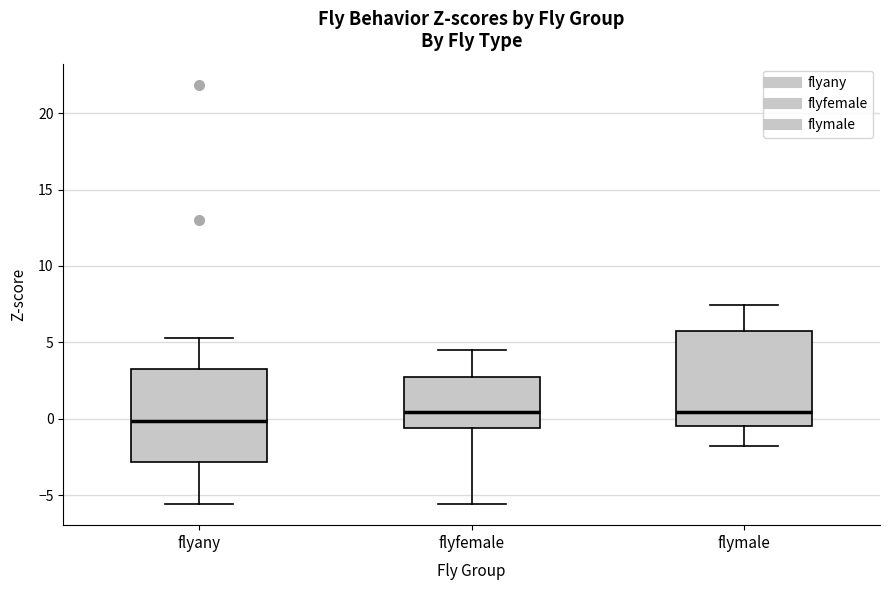

Reading left to right, read every box against the y-axis: the position of its median line, the range the box covers, and the ends of its whiskers. The values are not printed on the chart, so give them approximately, as read against the axis.

flyany: median 0.0, box -3.0 to 3.5, whiskers -5.5 to 5.5
flyfemale: median 0.5, box -0.5 to 2.5, whiskers -5.5 to 4.5
flymale: median 0.5, box -0.5 to 6.0, whiskers -2.0 to 7.5